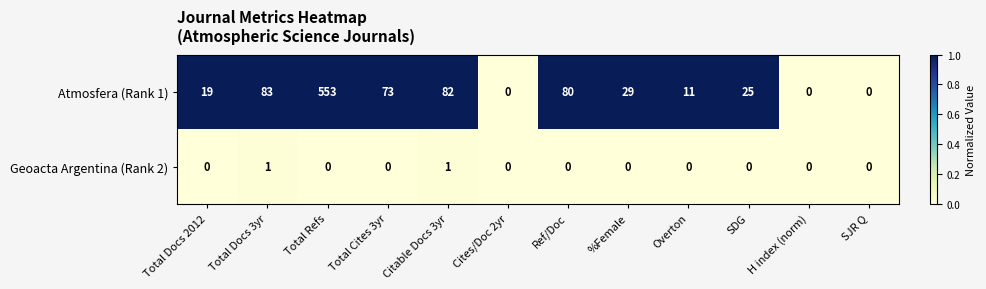

Which label corresponds to the largest value in the chart?

Total Refs